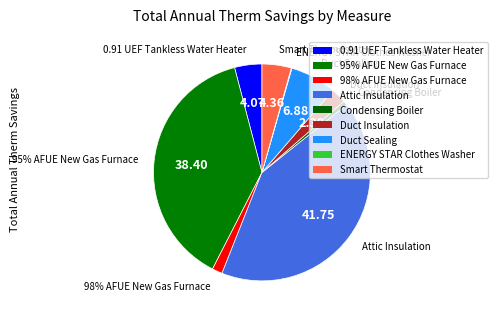

To the nearest percent, what is the difference between the largest and smallest slice percentages?

42%